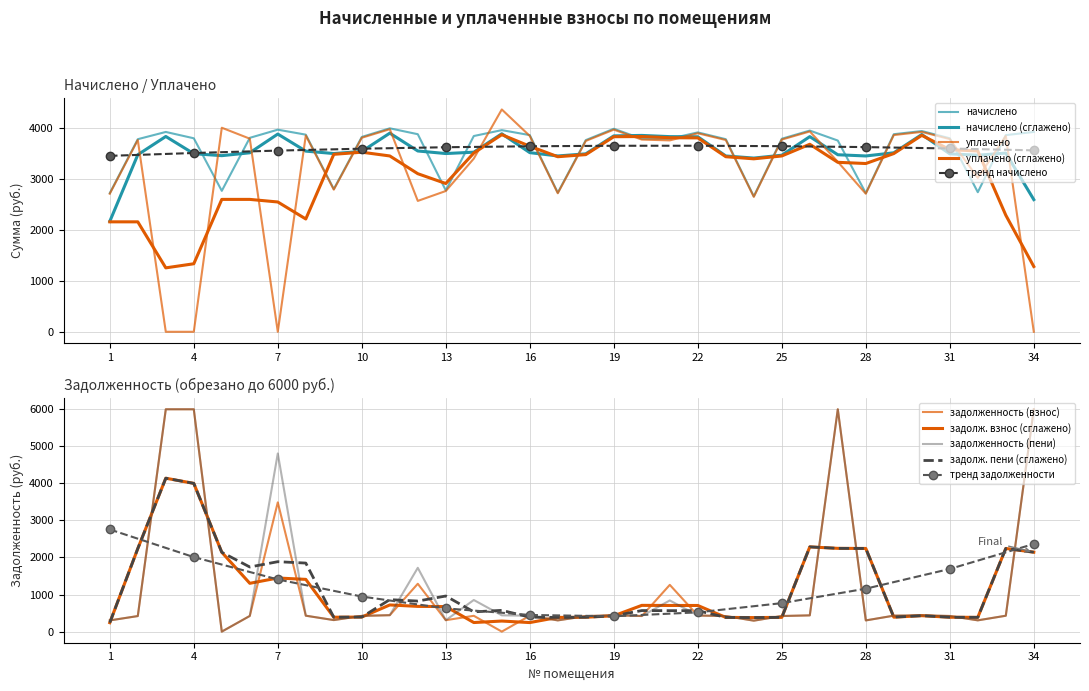

Which series has the widest spread of values?

уплачено